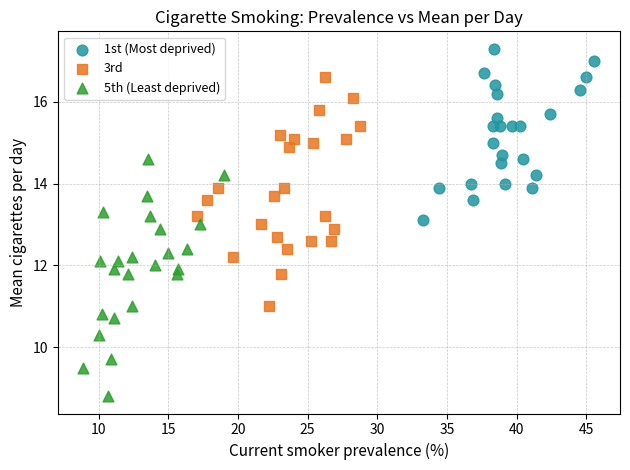

Which series reaches the maximum Y coordinate?

1st (Most deprived)